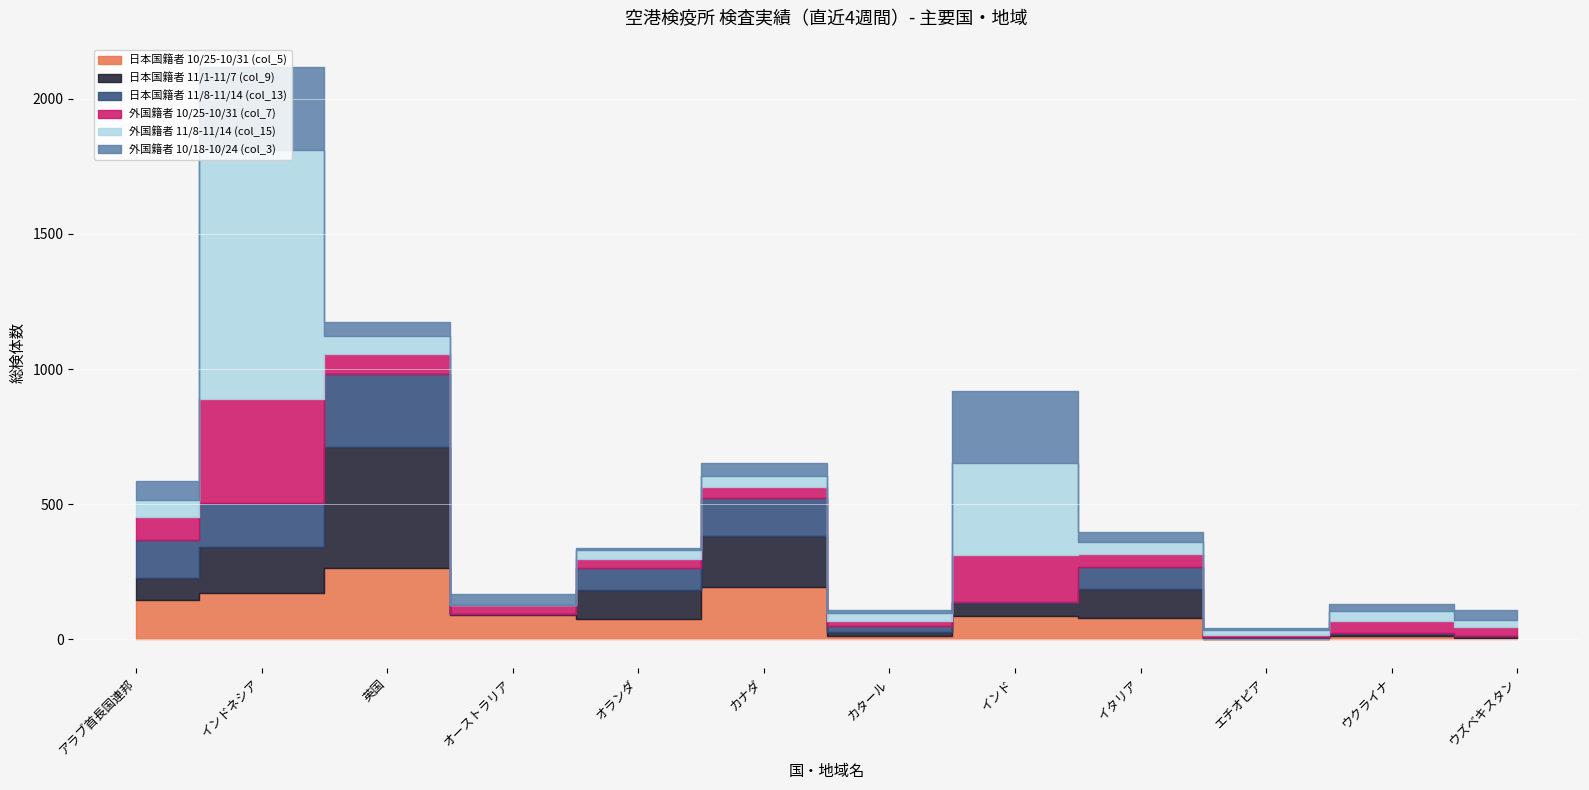

Where do 日本国籍者 11/8-11/14 (col_13) and 日本国籍者 11/1-11/7 (col_9) first cross each other?

アラブ首長国連邦 and インドネシア